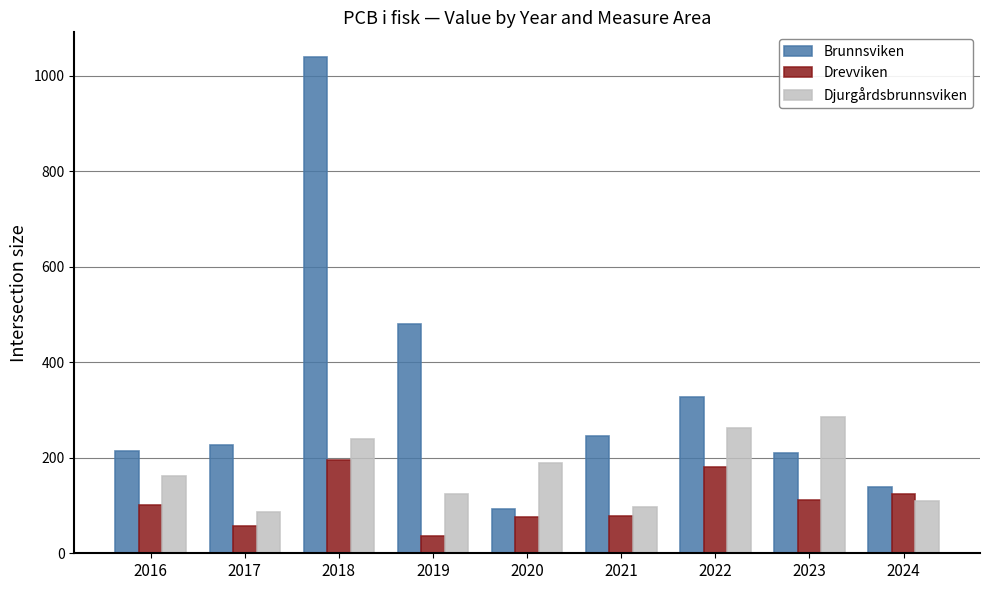

At which category is the sum across all series the highest?

2018